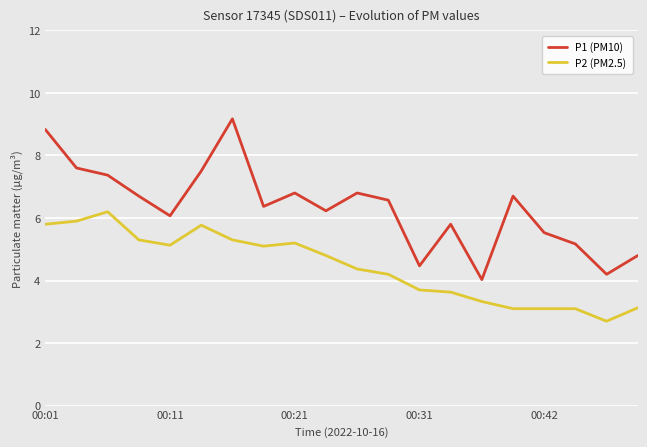

Does the chart have visible grid lines?

Yes